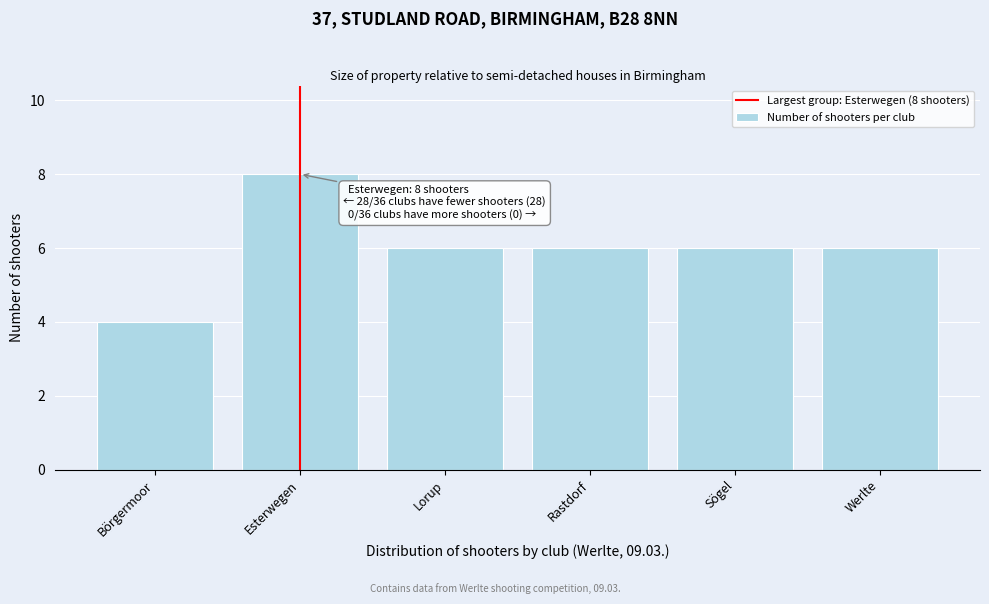

Reading left to right, transcribe all the data shown in this chart.

4	8	6	6	6	6